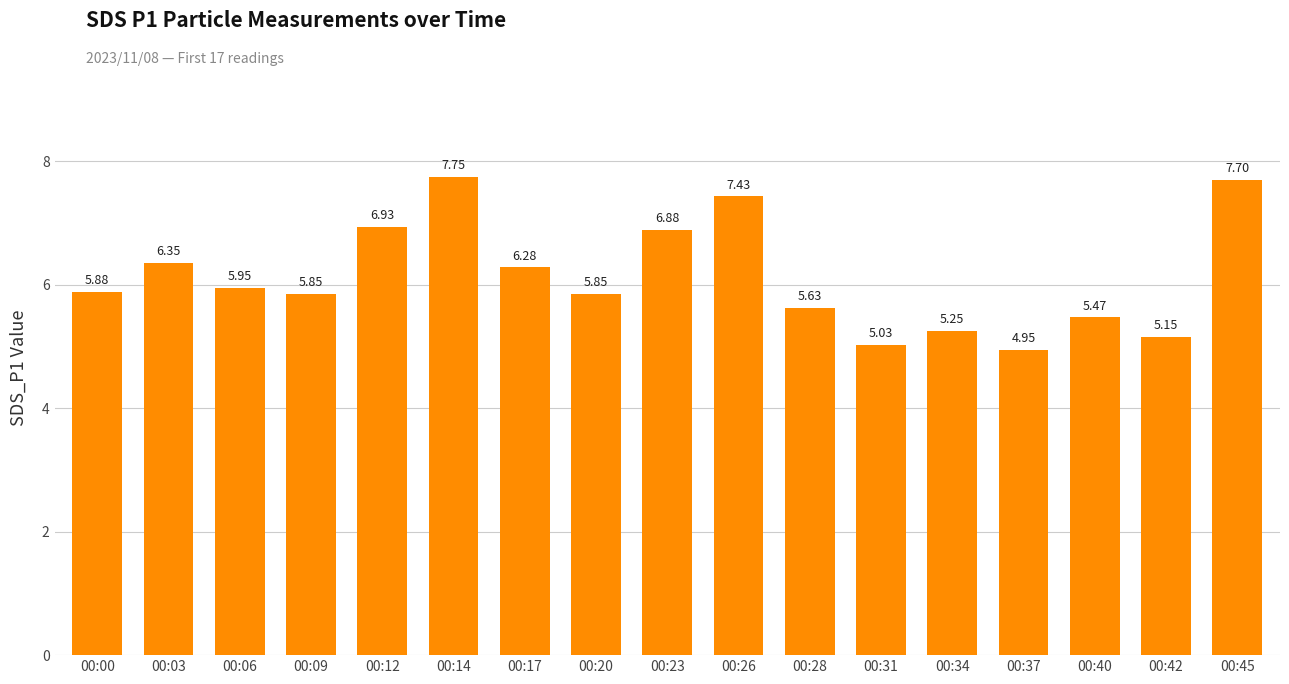

How many bars are there in total?

17